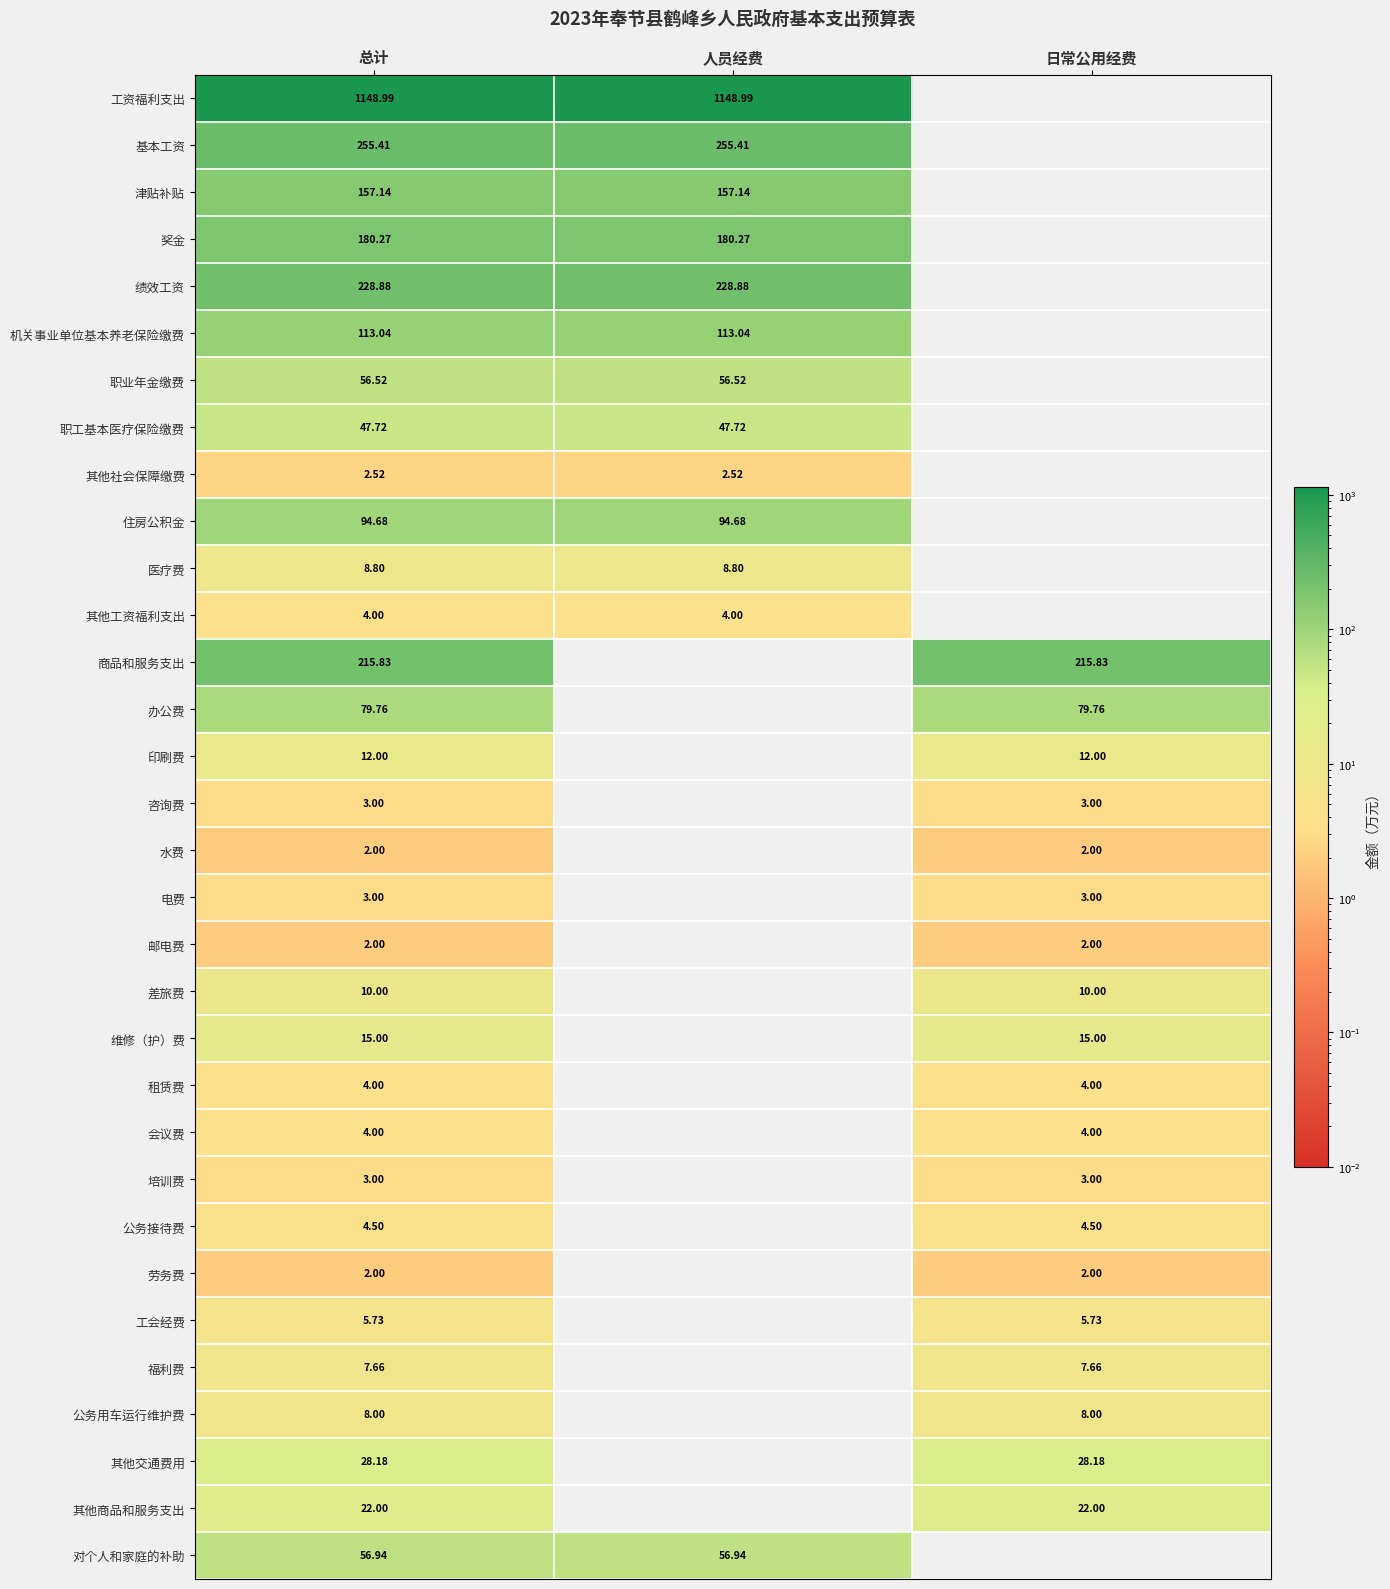

Is the value of 基本工资 at 人员经费 greater than the value of 职工基本医疗保险缴费 at 总计?

Yes